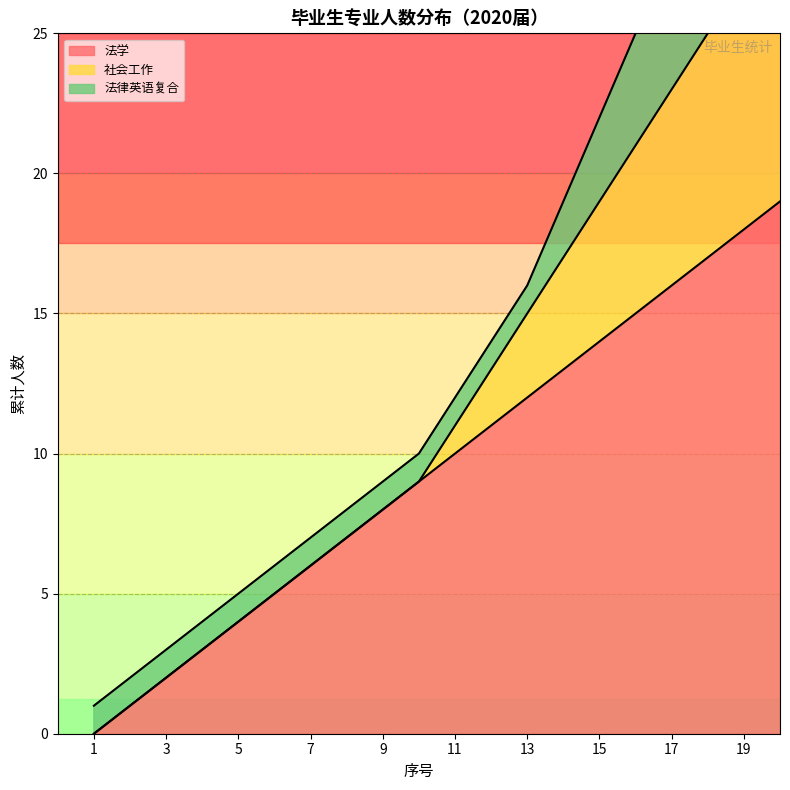

Which label corresponds to the largest value in the chart?

20